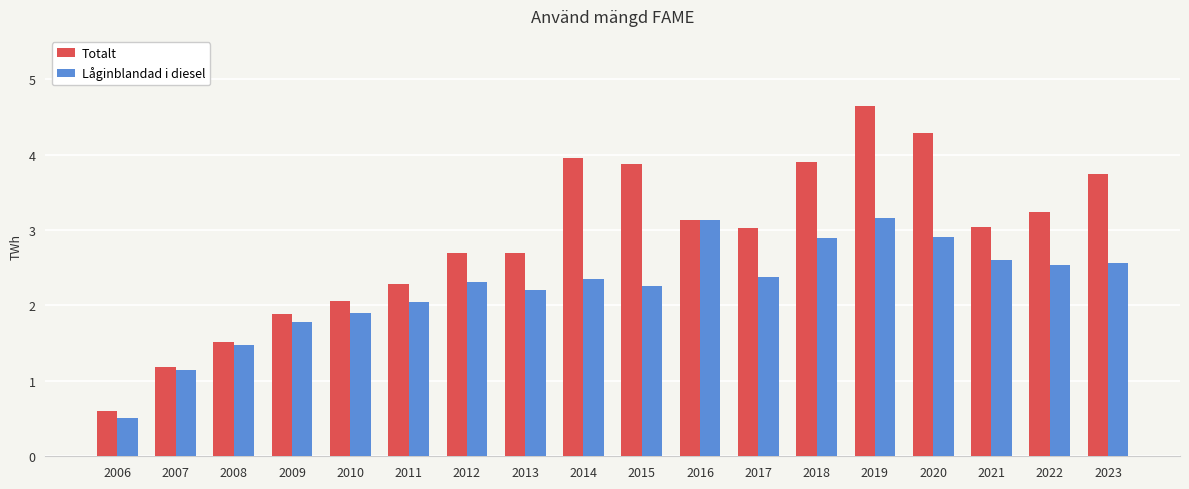

Between 2006 and 2015, which series saw the biggest shift?

Totalt